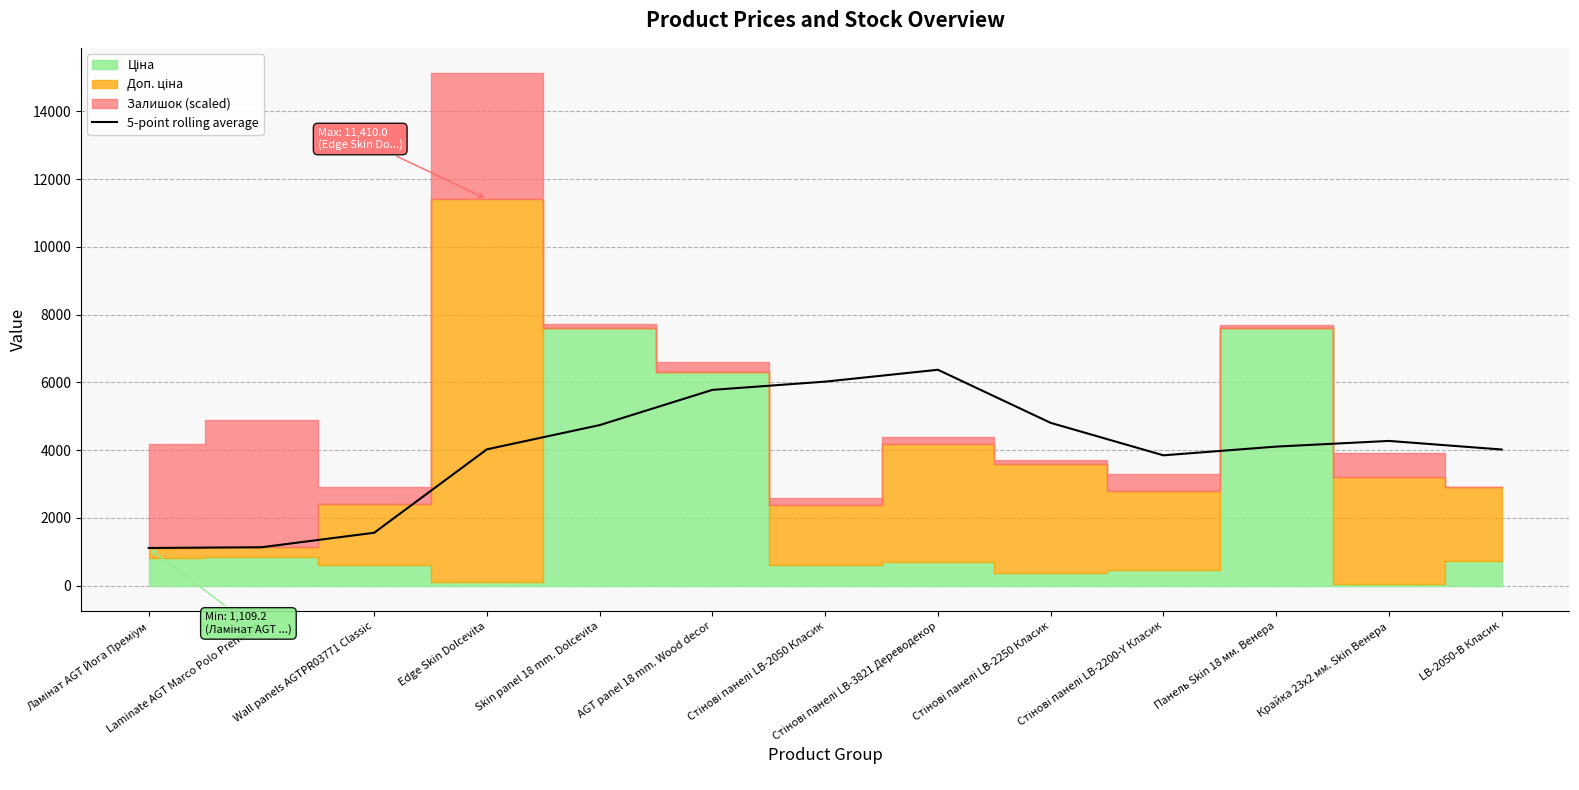

What is the average value?

3980.7